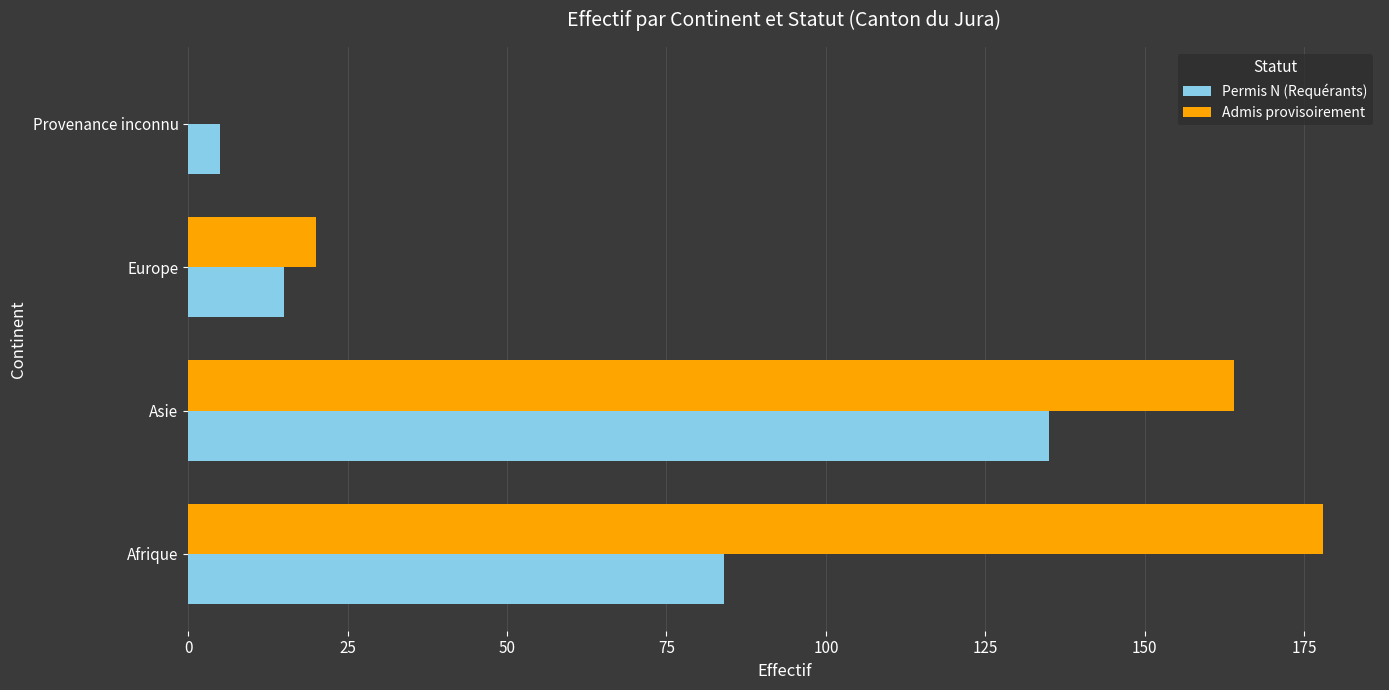

At which category is the sum across all series the highest?

Asie